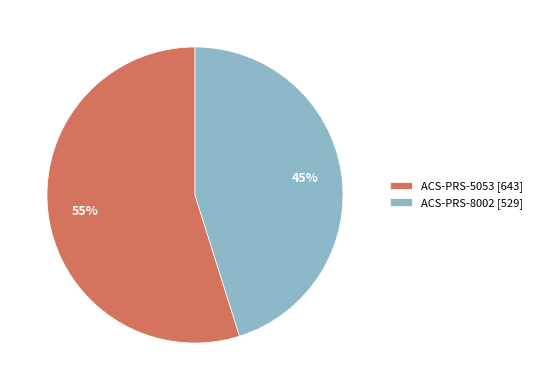

How many slices are in this pie chart?

2